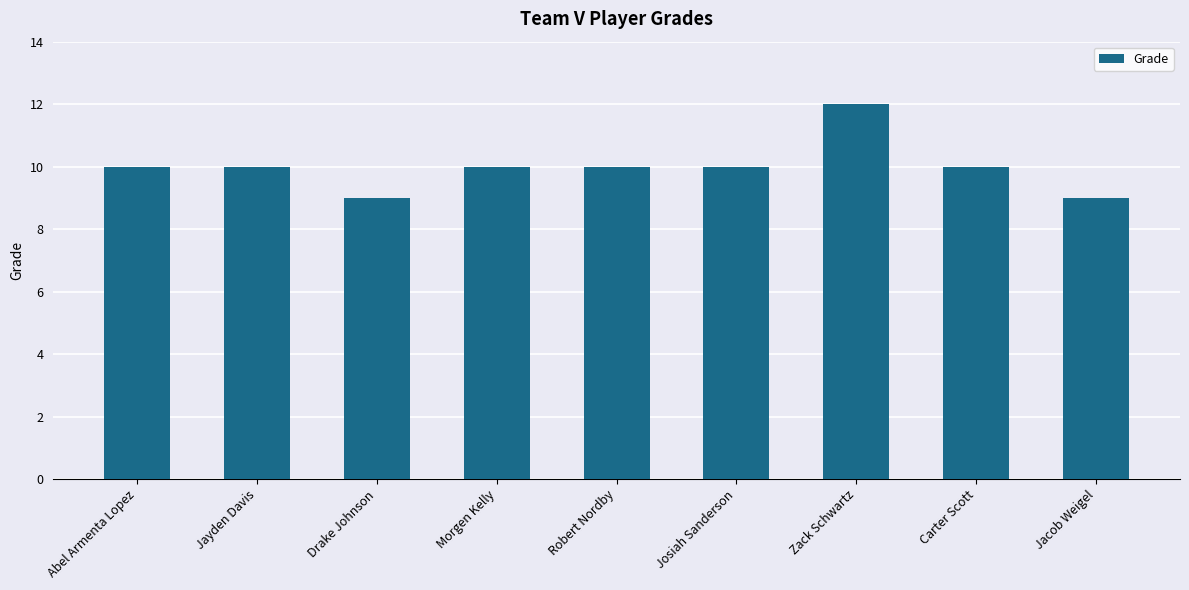

The value at Abel Armenta Lopez is 4. True or false?

False